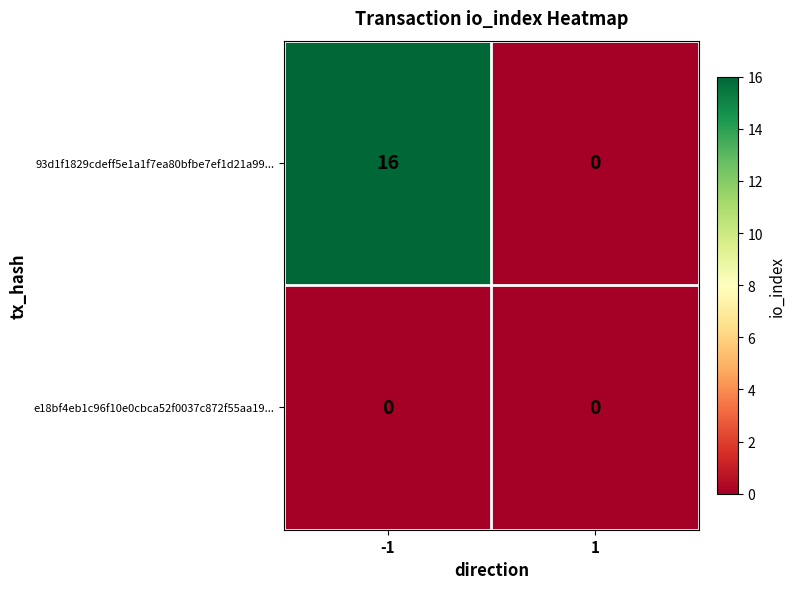

What is the total value across all series at -1?

16